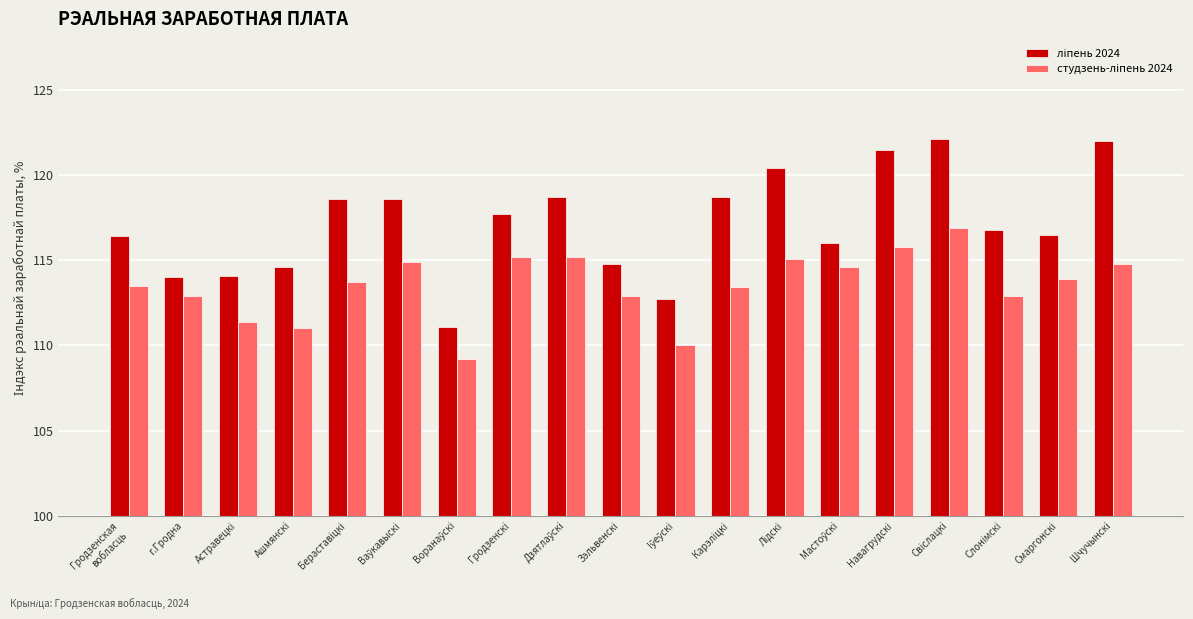

What is the minimum value shown in the chart?

109.2